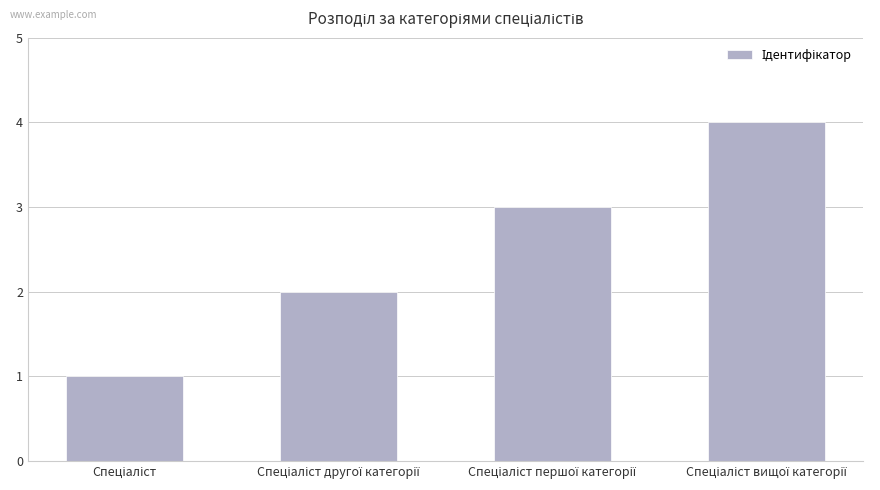

Are the bars grouped side by side (vs. stacked)?

No